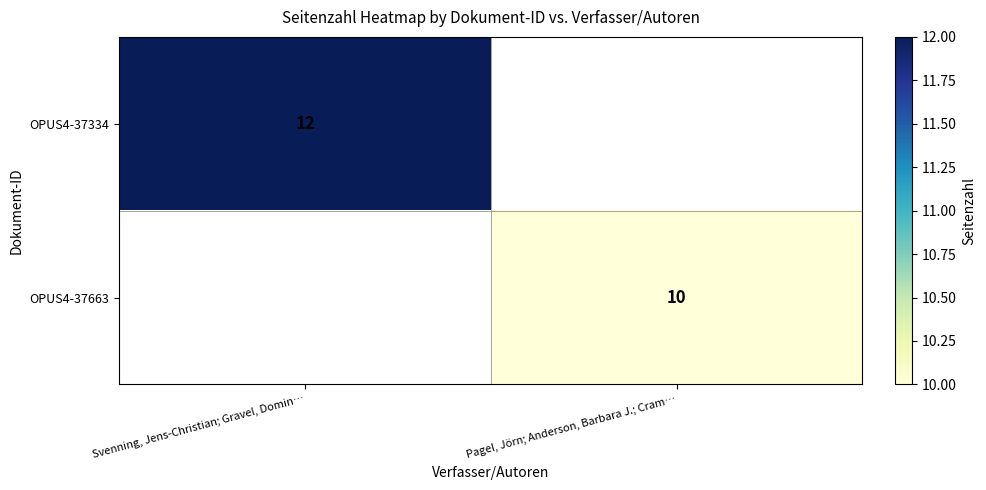

Is it true that OPUS4-37663 equals 10 at Pagel, Jörn; Anderson, Barbara J.; Cram…?

True